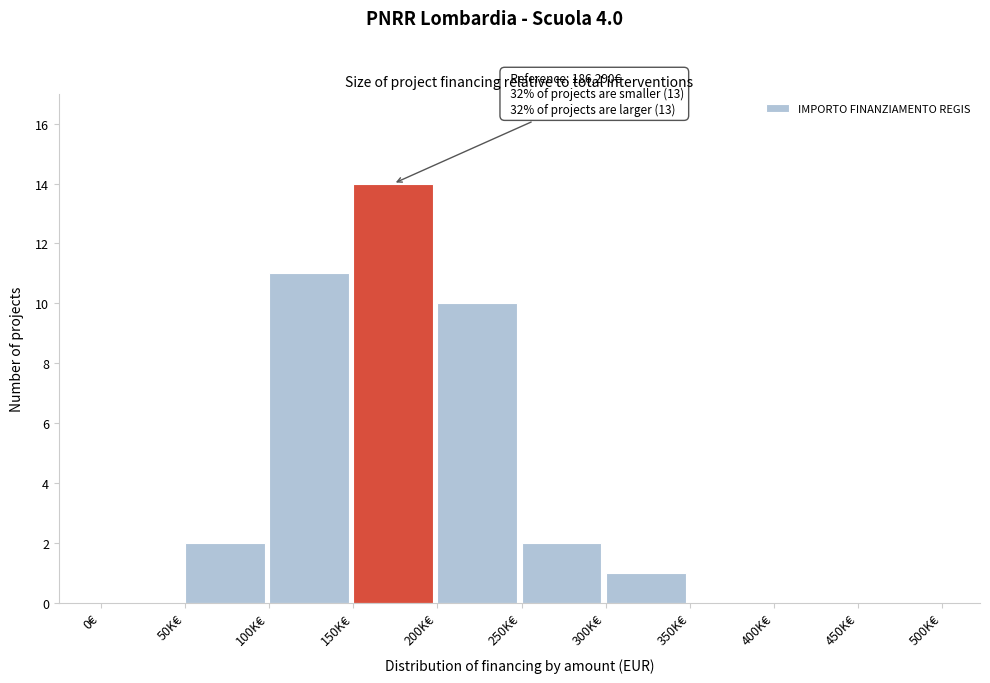

Reading left to right, list all the values displayed in this chart.

0€=0	50K€=2	100K€=11	150K€=14	200K€=10	250K€=2	300K€=1	350K€=0	400K€=0	450K€=0